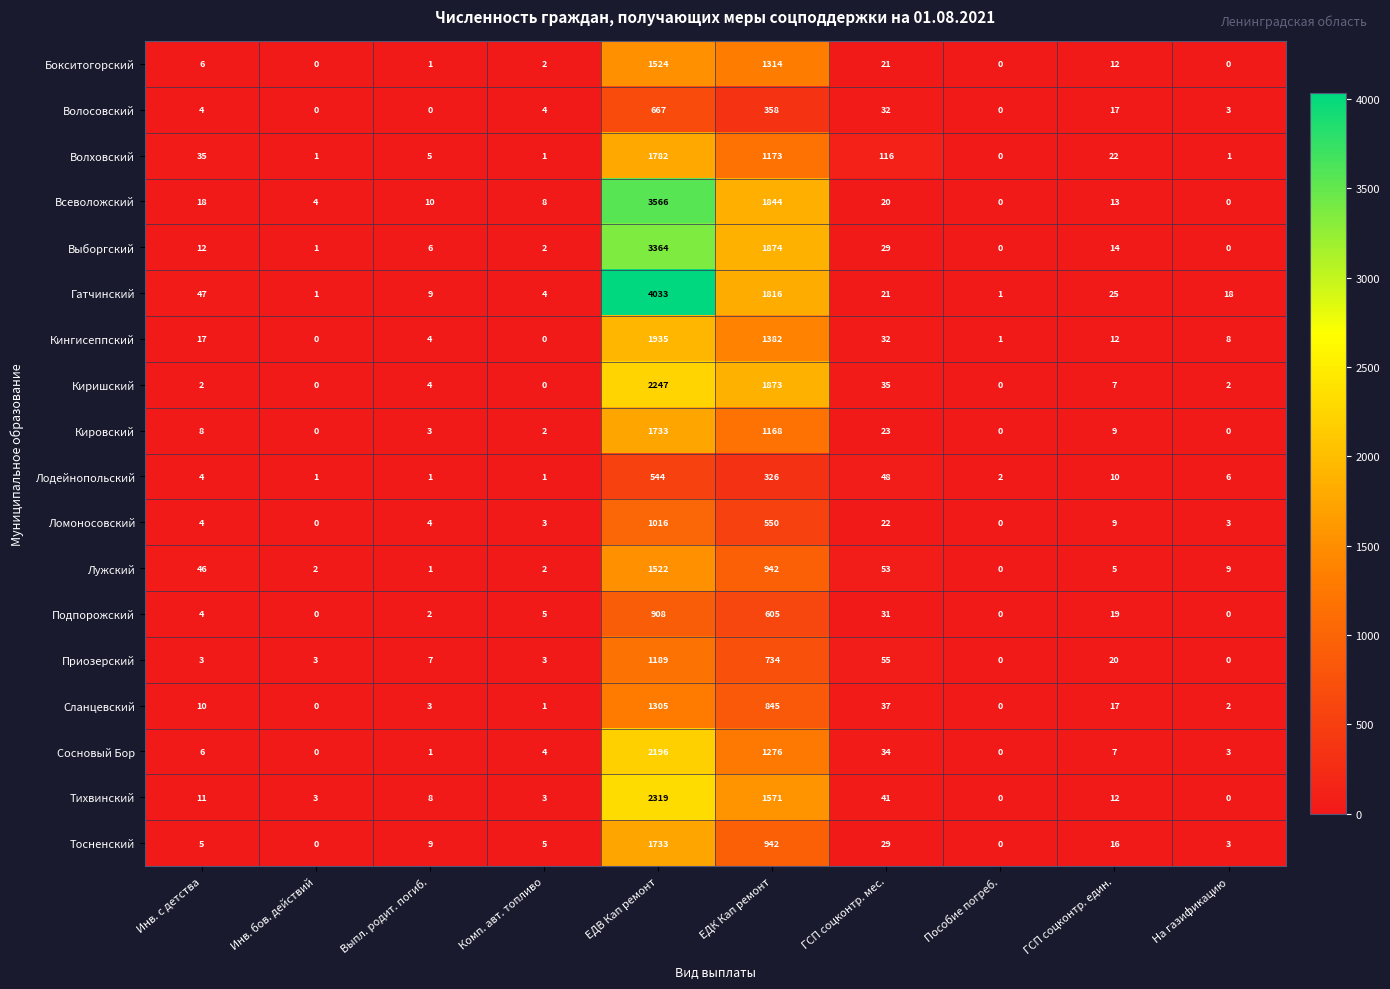

What is the difference between the maximum and minimum values in the Сланцевский series?

1305